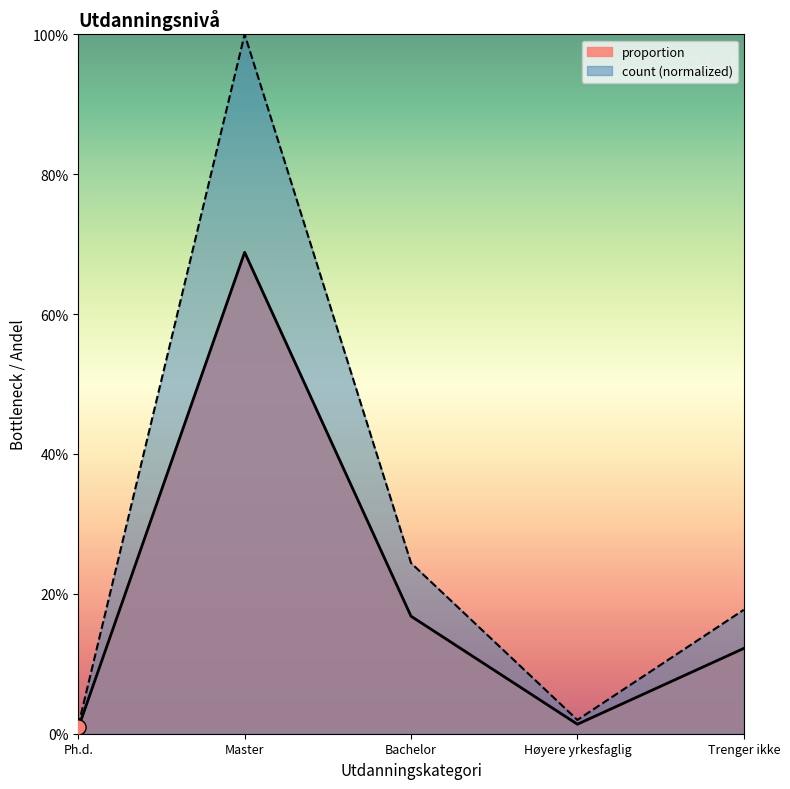

Which series has the largest total across all categories?

count